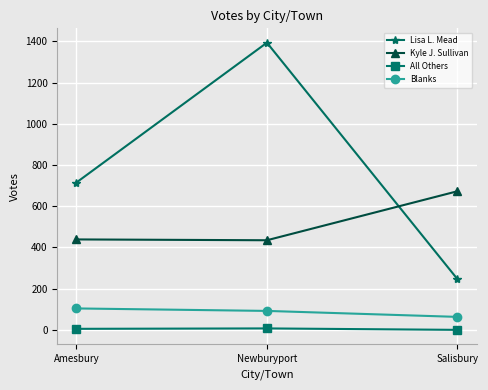

At Salisbury, list the series in order from smallest to largest.

All Others, Blanks, Lisa L. Mead, Kyle J. Sullivan